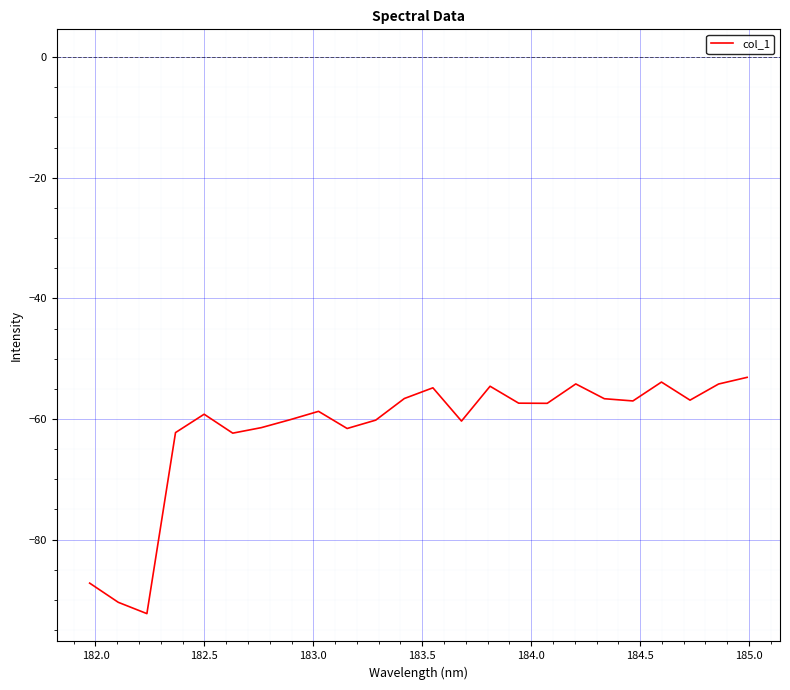

What is the difference between the maximum and minimum values?

39.2